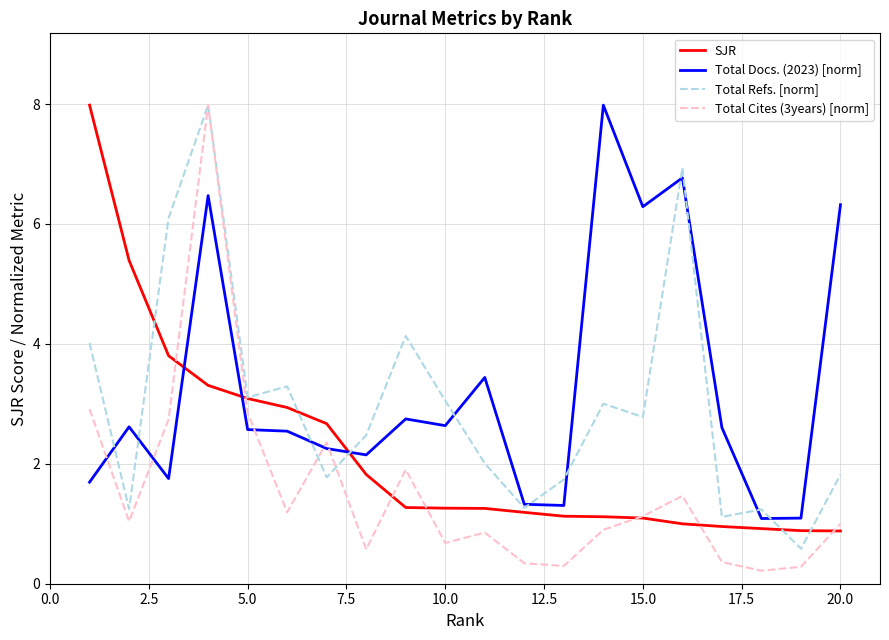

List the series in order of their overall mean, lowest first.

Total Cites (3years) [norm], SJR, Total Refs. [norm], Total Docs. (2023) [norm]